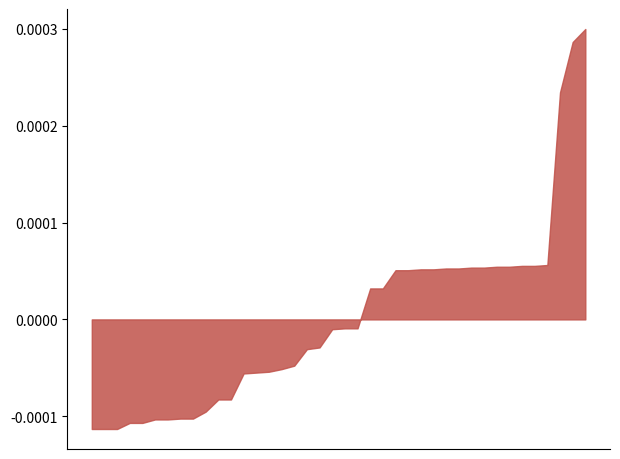

Does the chart have visible grid lines?

No